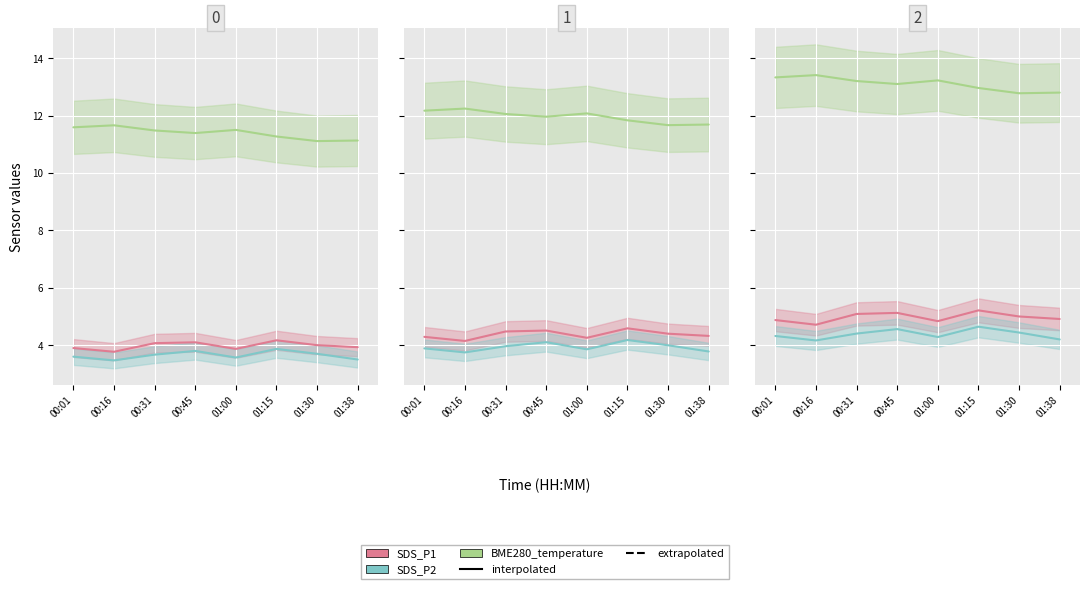

List the labels in order of SDS_P2 value, largest first.

01:15, 00:45, 01:30, 00:31, 00:01, 01:00, 01:38, 00:16